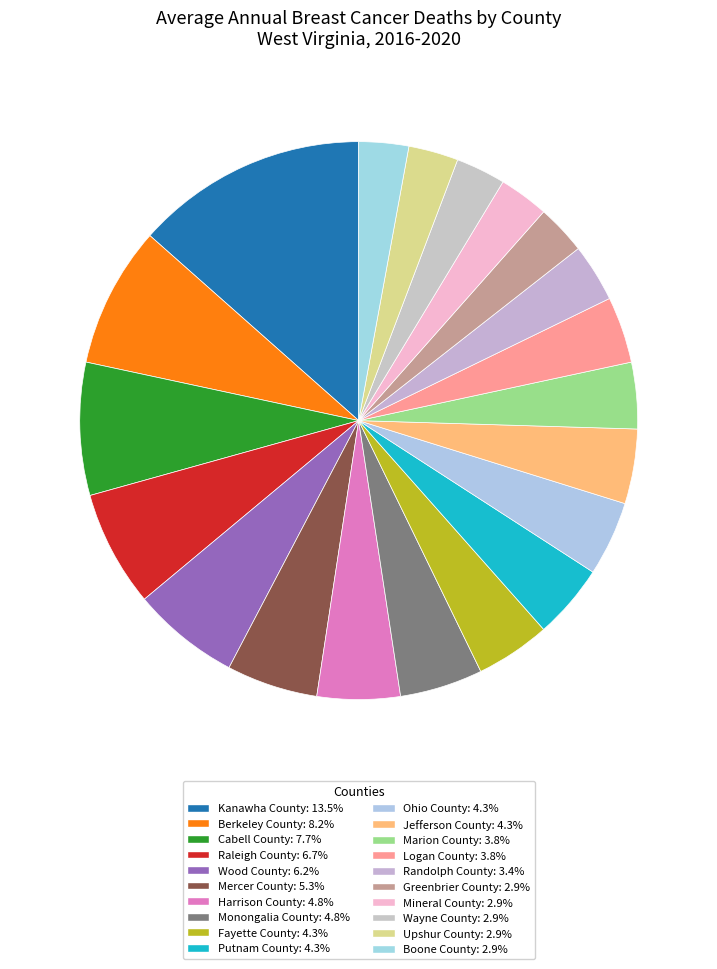

Count the number of slices in the pie.

20